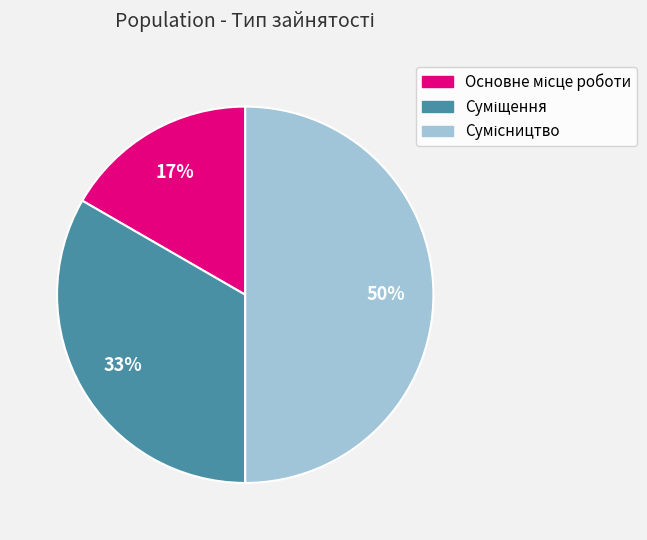

To the nearest percent, what is the difference between the largest and smallest slice percentages?

33%